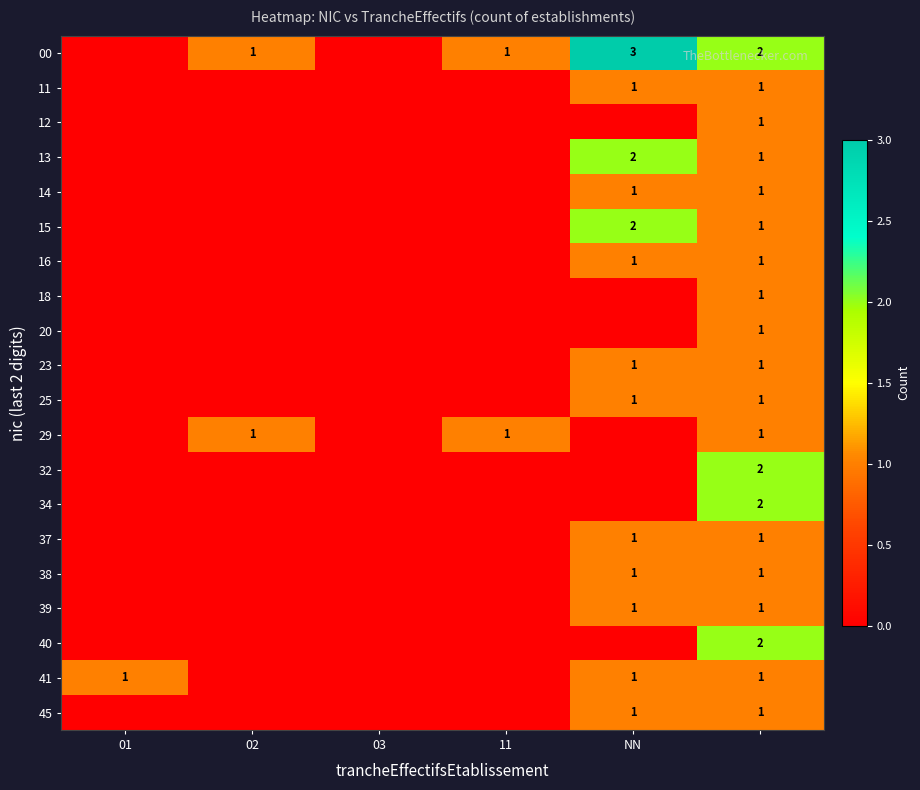

The value of 29 at 11 is 0. True or false?

False